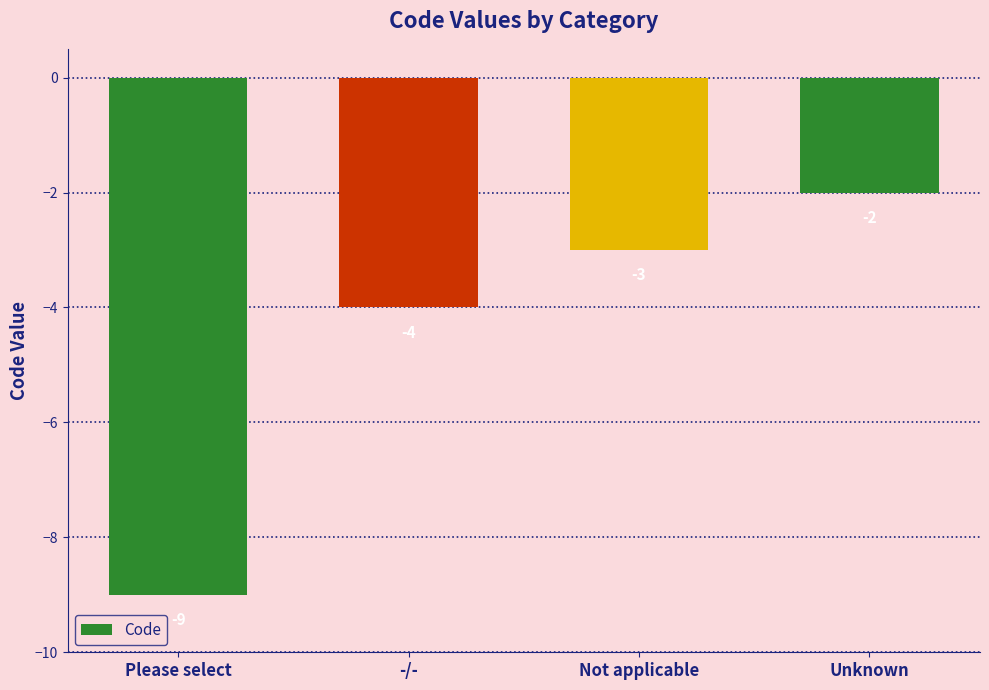

How many distinct data groups are displayed?

1